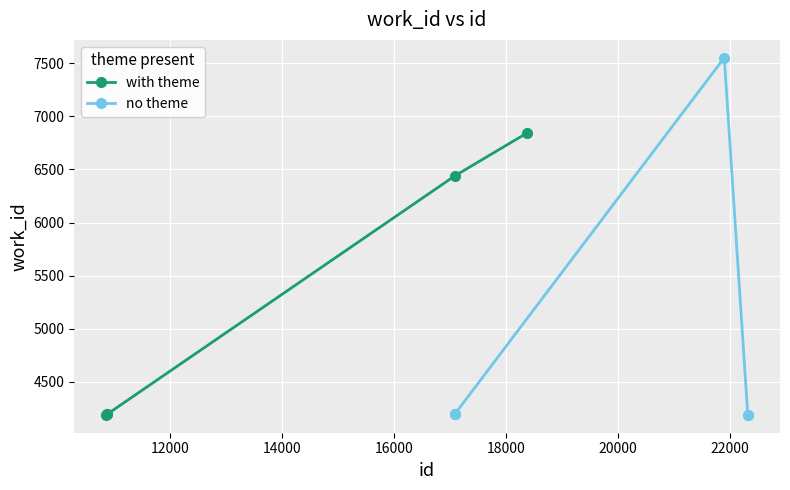

After their last crossing, which series has the higher values: no theme or with theme?

with theme